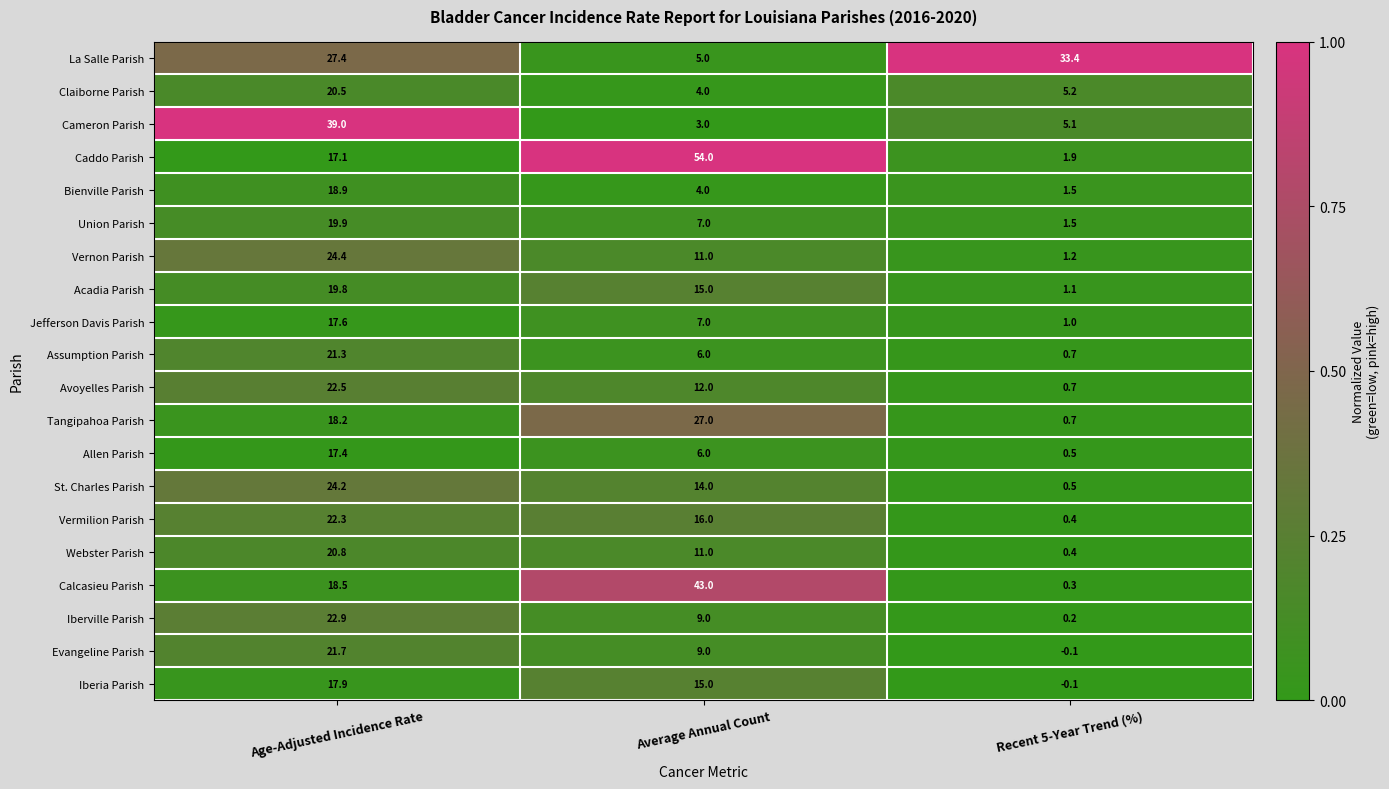

What is the sum of the Calcasieu Parish values at Recent 5-Year Trend (%) and Age-Adjusted Incidence Rate?

18.8